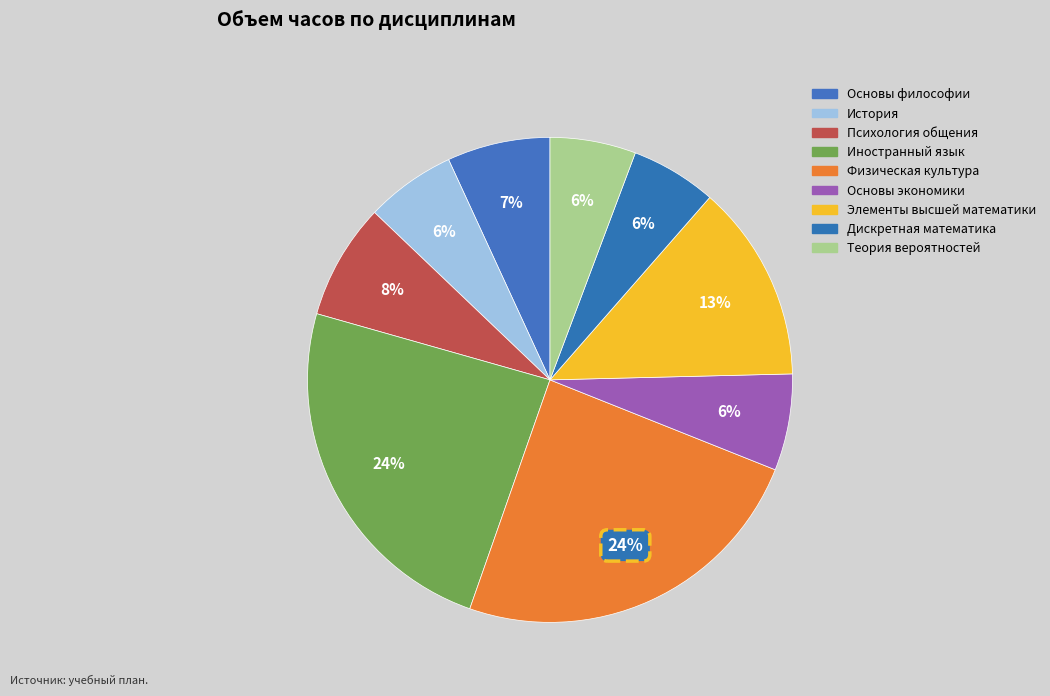

How many segments does this pie chart have?

9